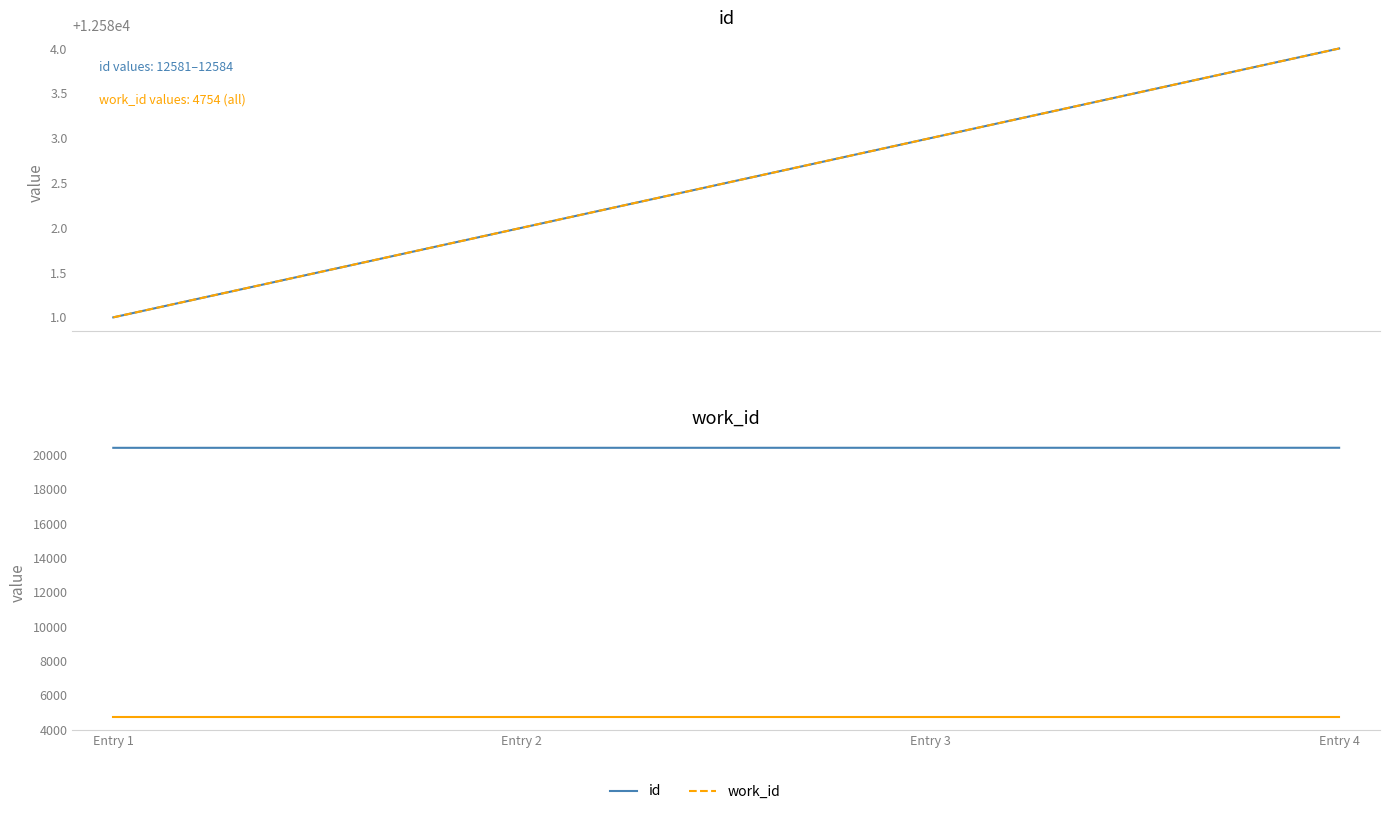

Is this an area chart (filled region under the line)?

No